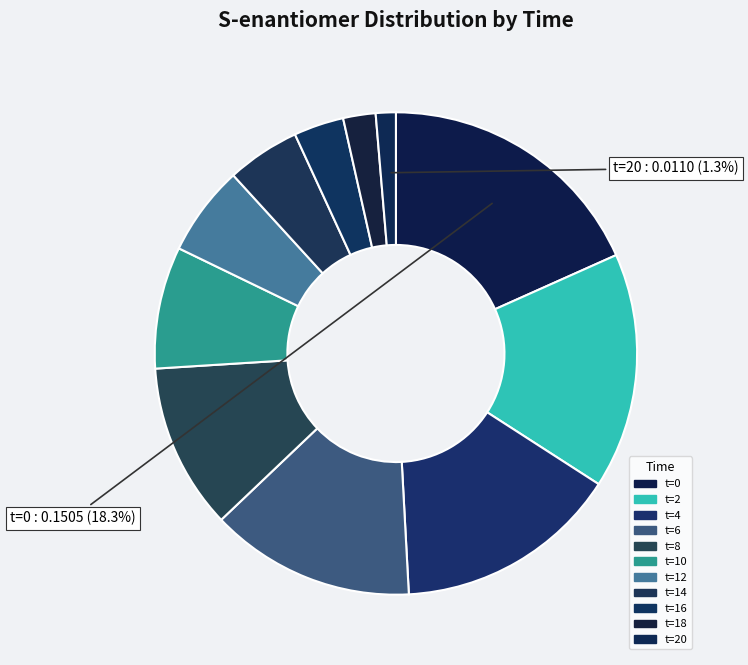

Count the number of slices in the pie.

11